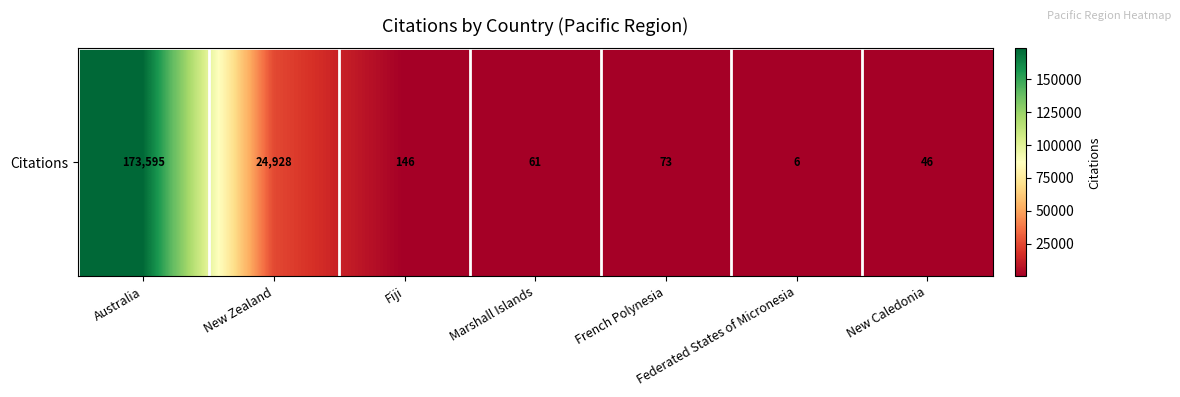

Which has a higher value, Federated States of Micronesia or Marshall Islands?

Marshall Islands